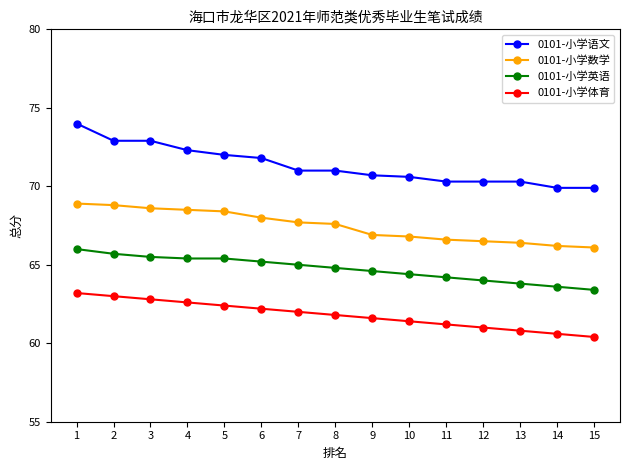

Which label corresponds to the largest value in the chart?

1